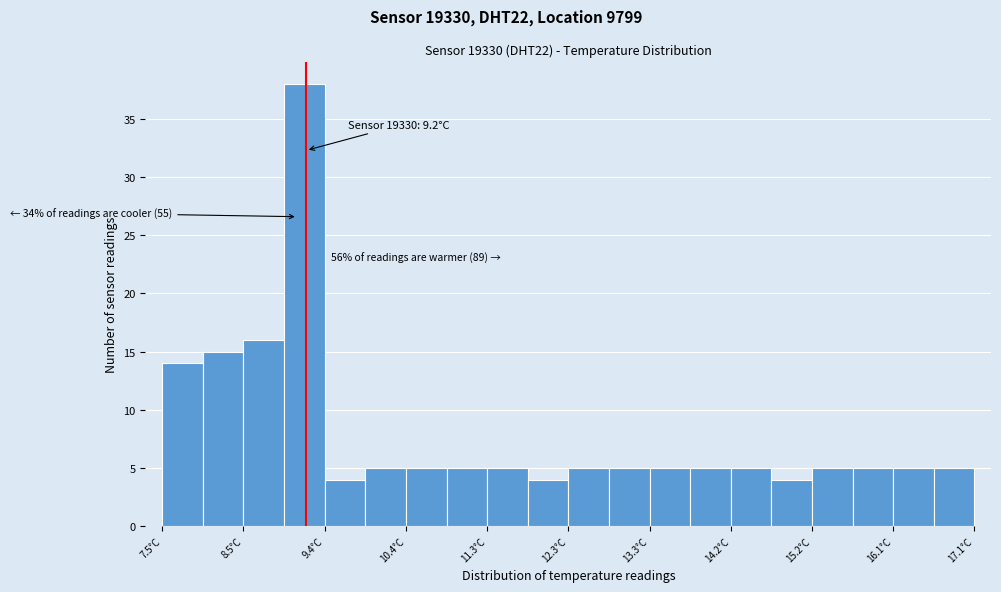

Which range on the x-axis has the tallest bar?

8.94 to 9.42